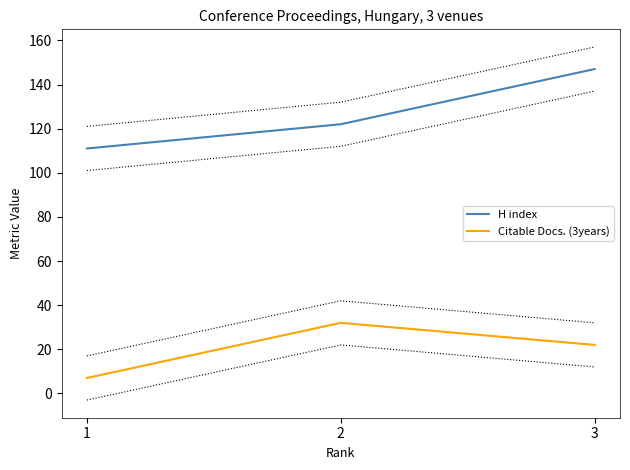

Rank the series at 1 from lowest to highest value.

Citable Docs. (3years), H index